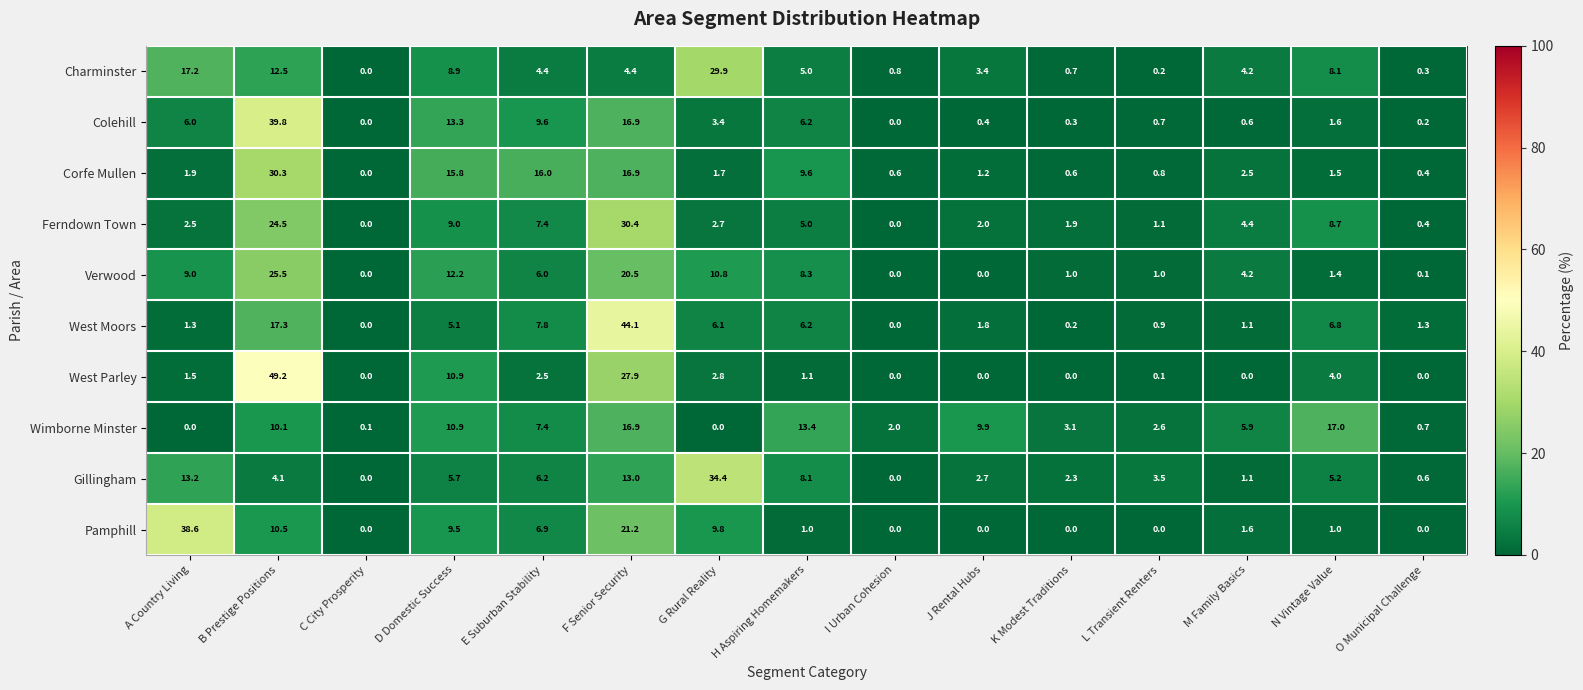

List the series in order of their peak value, highest first.

West Parley, West Moors, Colehill, Pamphill, Gillingham, Ferndown Town, Corfe Mullen, Charminster, Verwood, Wimborne Minster